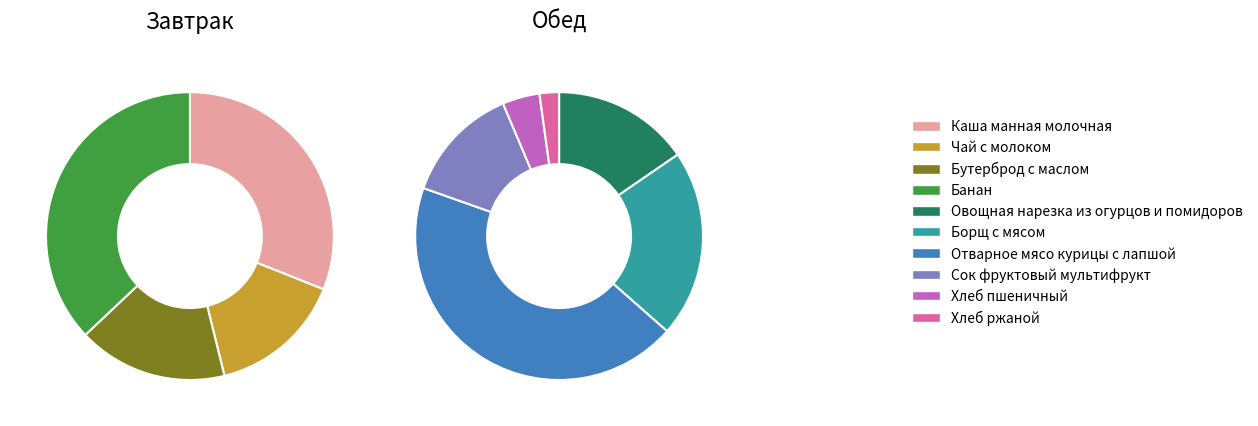

What is the change in value from Чай с молоком to Хлеб ржаной?

-8.6